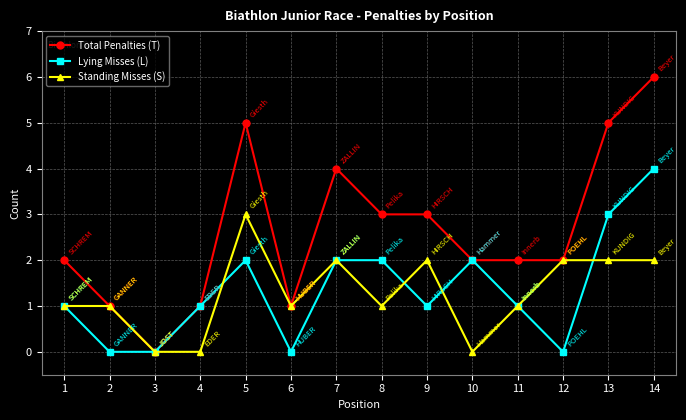

What is the spread (max minus min) of values at 14?

4